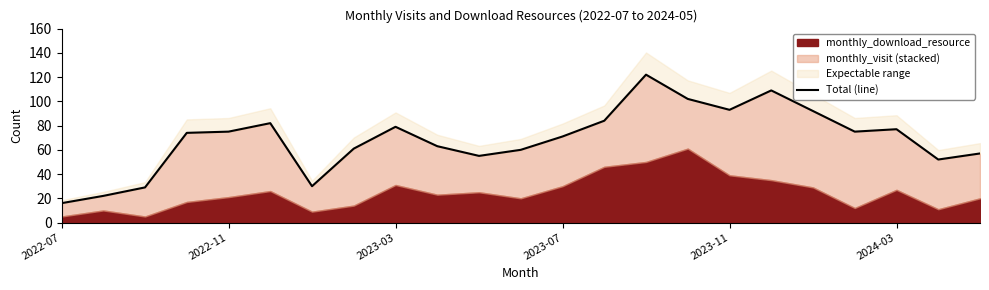

What is the change in value from 6 to 8?

+49